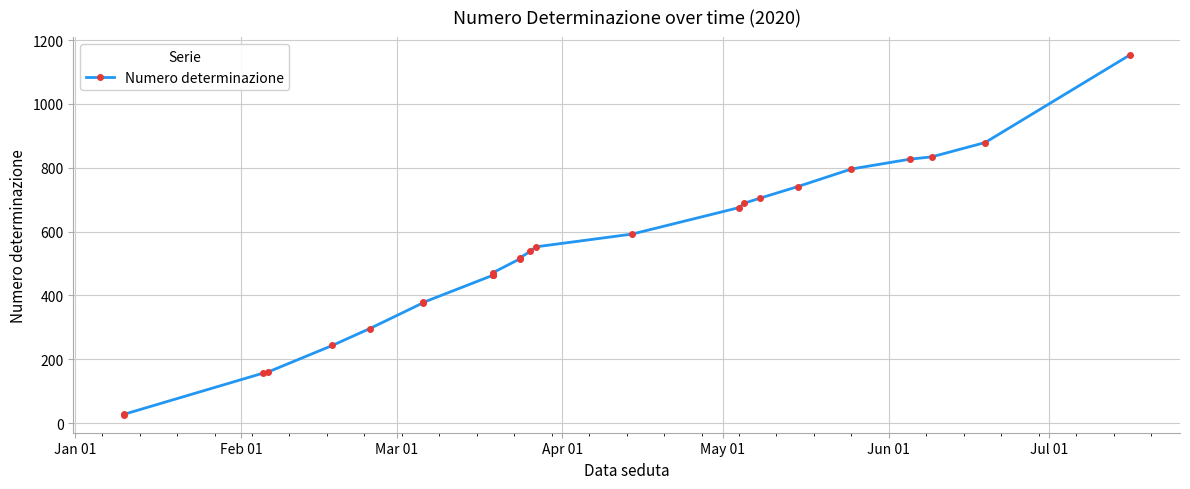

Reading left to right, transcribe all the data shown in this chart.

26	27	156	160	243	296	377	378	463	464	465	471	514	517	538	552	592	675	689	705	741	796	827	834	879	1153